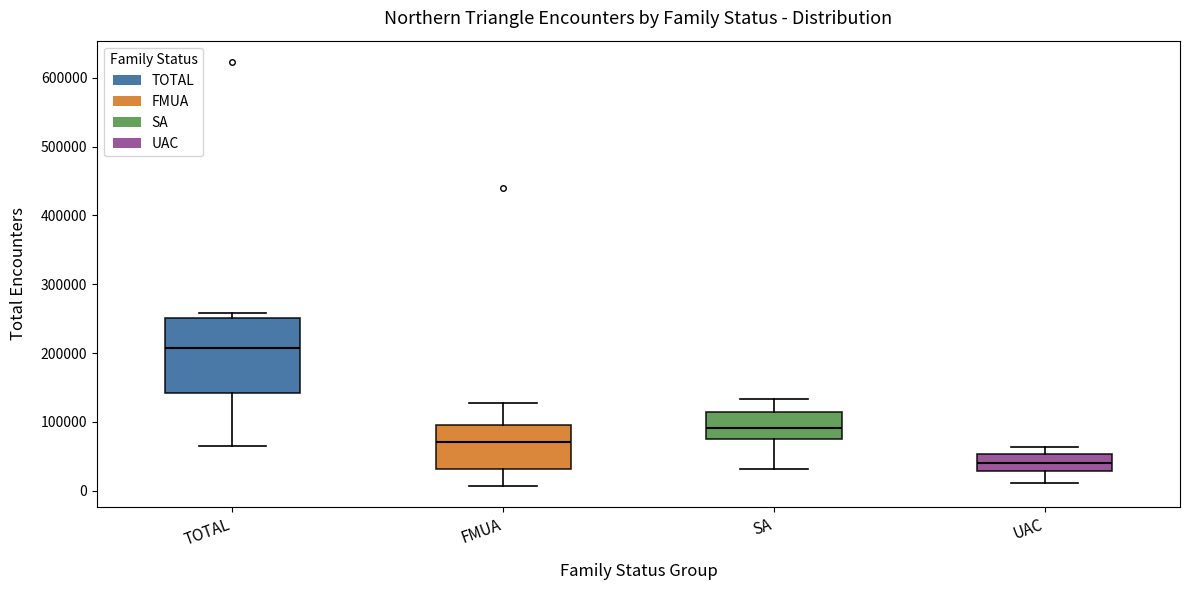

Reading left to right, read every box against the y-axis: the position of its median line, the range the box covers, and the ends of its whiskers. The values are not printed on the chart, so give them approximately, as read against the axis.

TOTAL: median 210000, box 140000 to 250000, whiskers 70000 to 260000
FMUA: median 70000, box 30000 to 100000, whiskers 10000 to 130000
SA: median 90000, box 70000 to 110000, whiskers 30000 to 130000
UAC: median 40000, box 30000 to 50000, whiskers 10000 to 60000